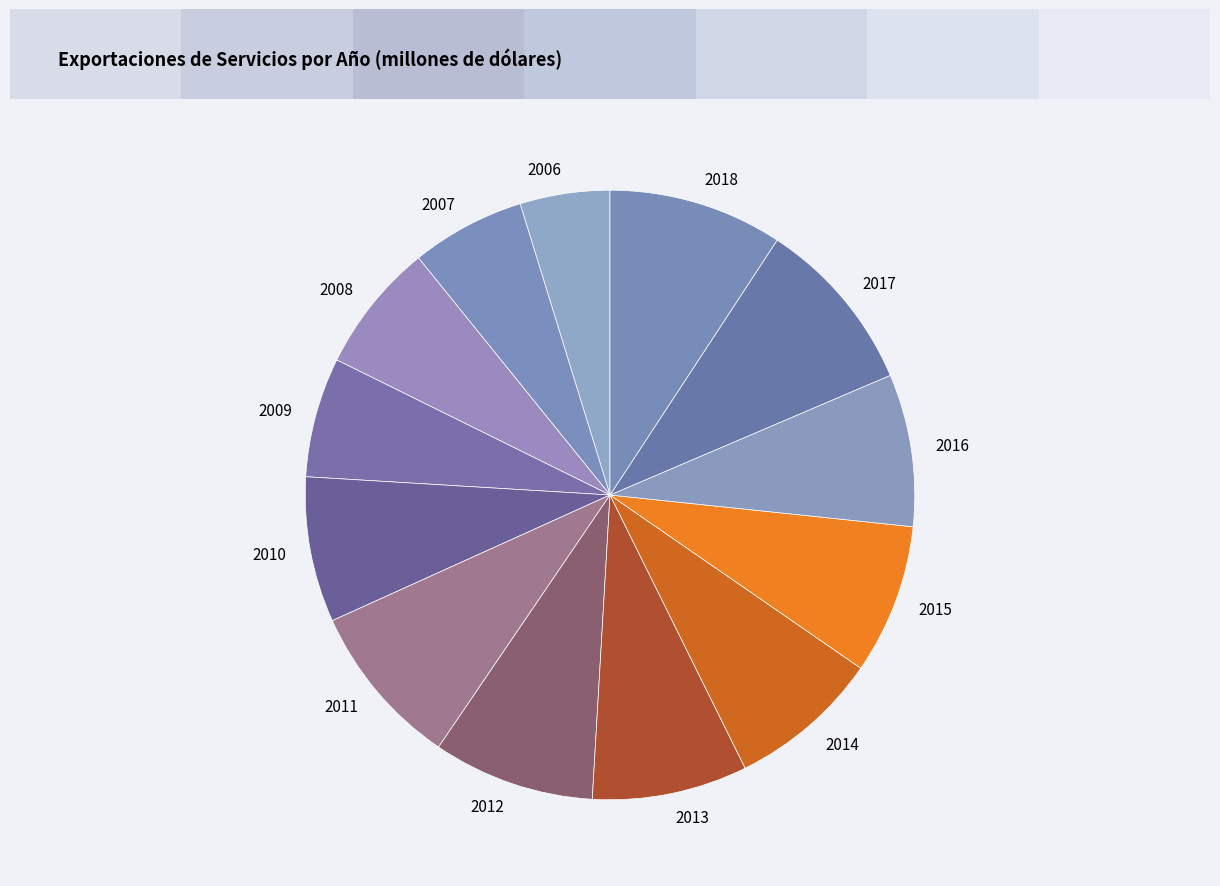

How many slices are in this pie chart?

13